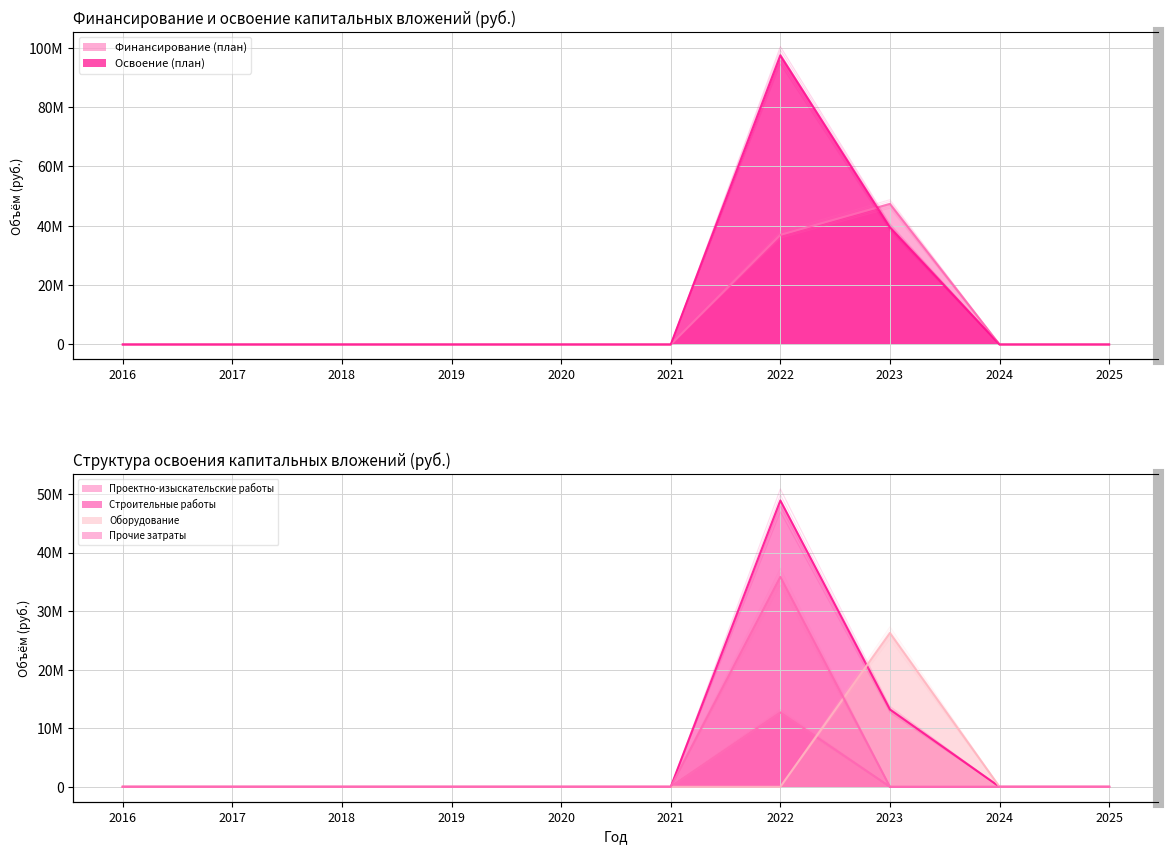

Which series changed the most between 2017 and 2020?

Финансирование (план)